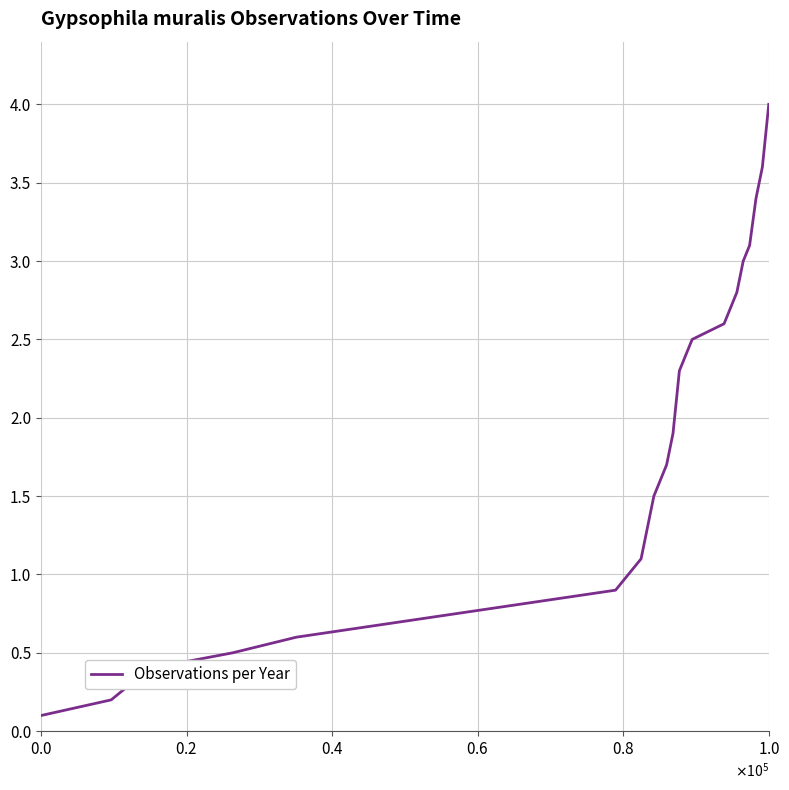

What is the maximum value shown in the chart?

4.0